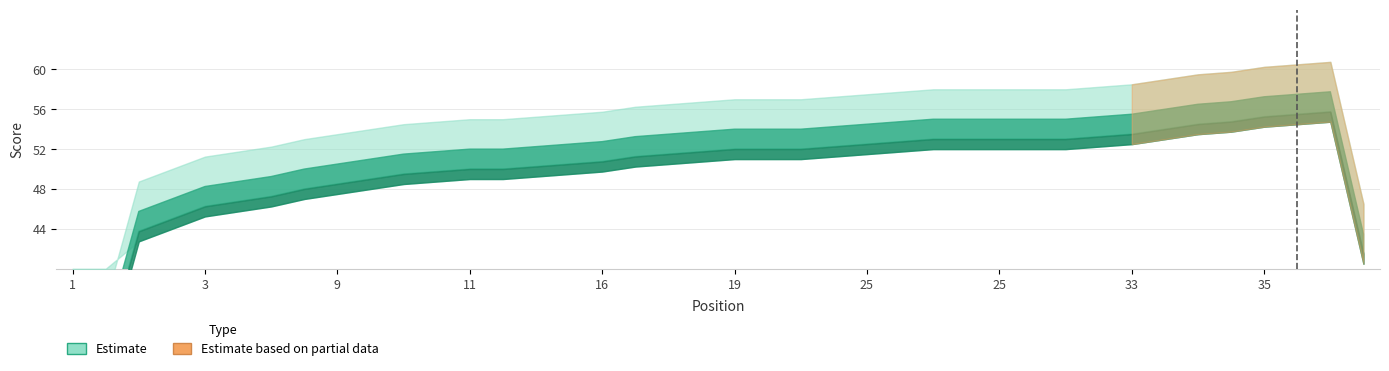

What is the change in value from 13 to 30?

-1